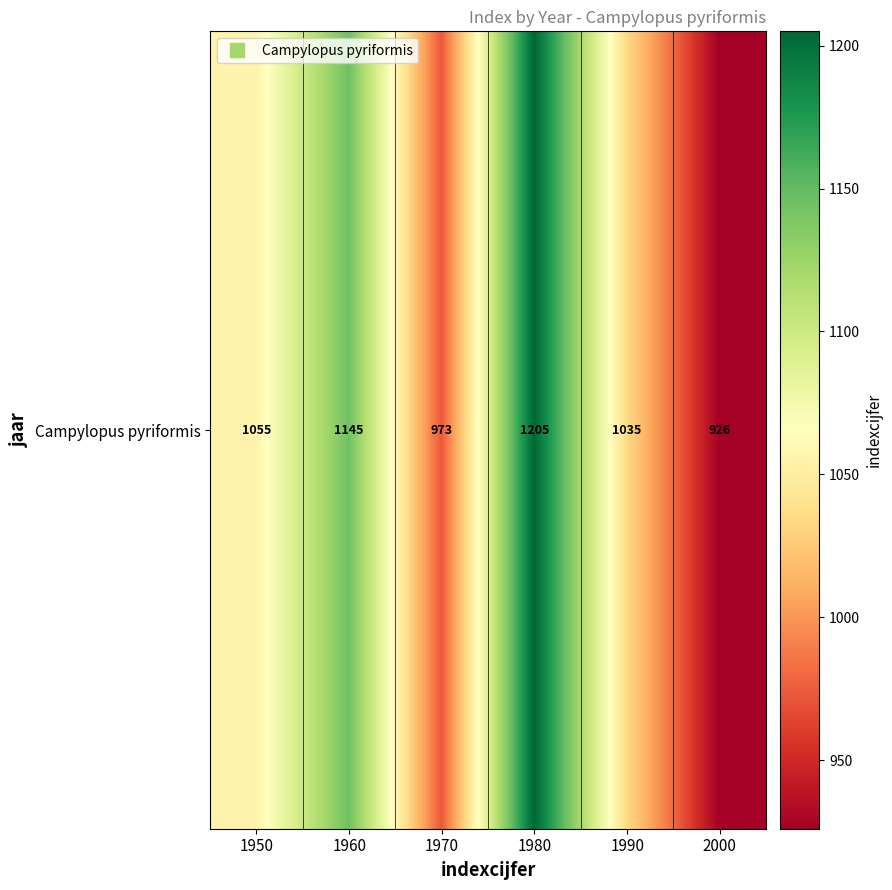

Reading right to left, transcribe all the data shown in this chart.

2000=926	1990=1035	1980=1205	1970=973	1960=1145	1950=1055